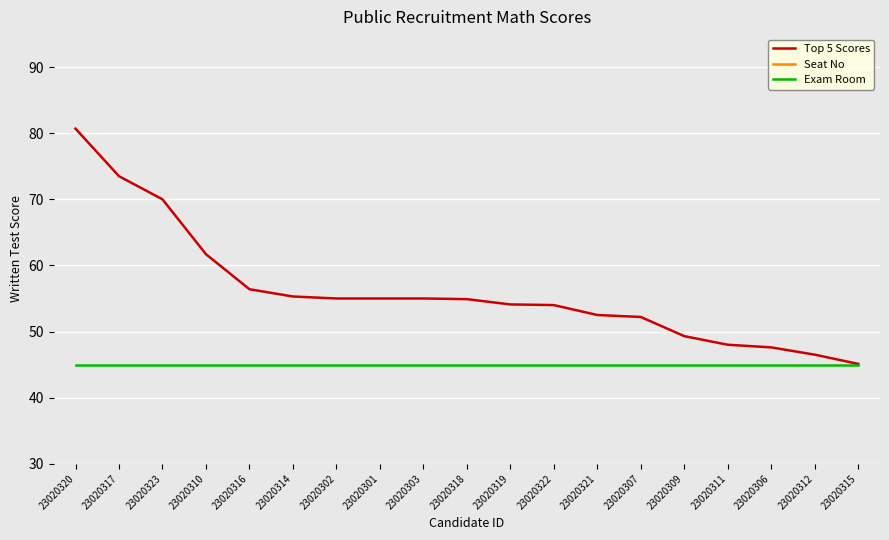

How many lines are shown in the chart?

3